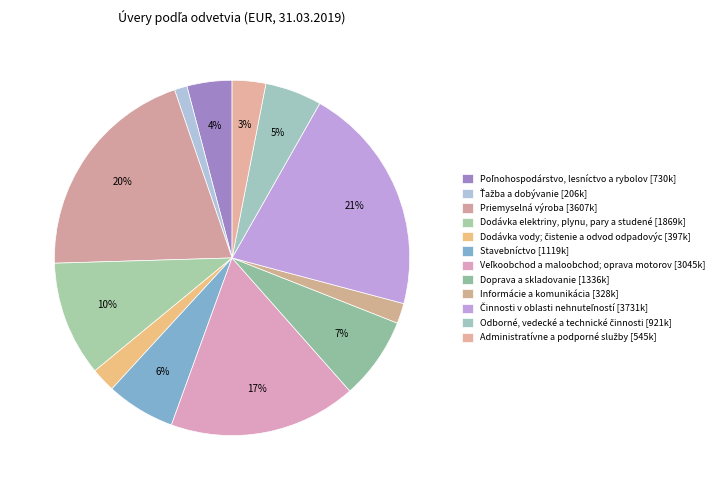

How many slices are in this pie chart?

12